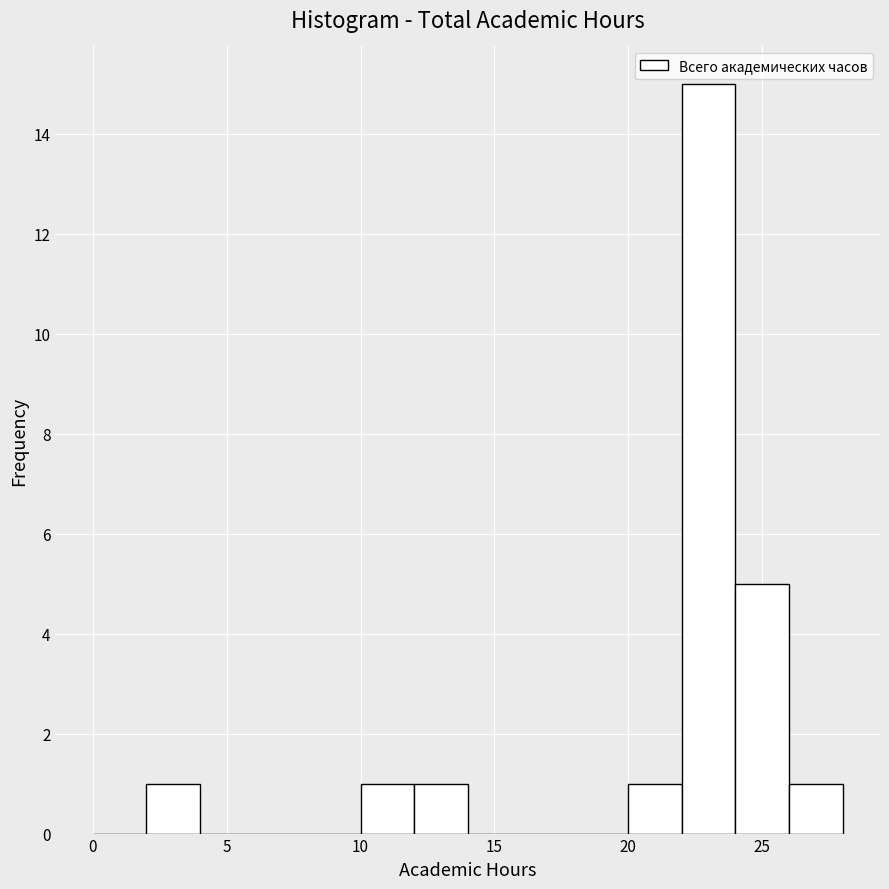

Reading left to right, list every bar in this chart as the range it spans on the x-axis followed by its height. The values are not printed on the chart, so give them approximately, as read against the axis.

0 to 2: 0
2 to 4: 1
4 to 6: 0
6 to 8: 0
8 to 10: 0
10 to 12: 1
12 to 14: 1
14 to 16: 0
16 to 18: 0
18 to 20: 0
20 to 22: 1
22 to 24: 15
24 to 26: 5
26 to 28: 1